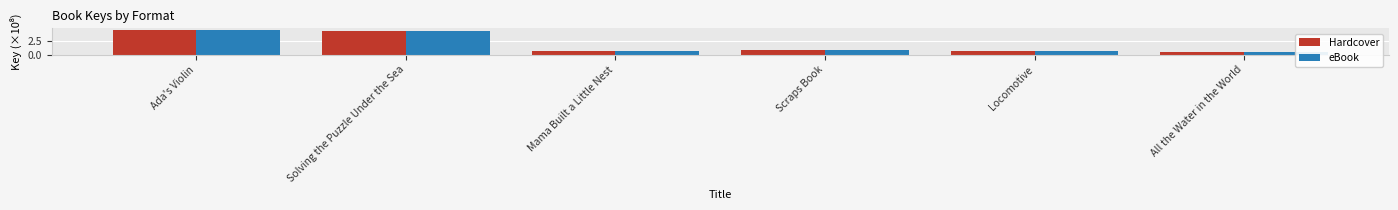

What is the total value across all series at Ada's Violin?

9.4